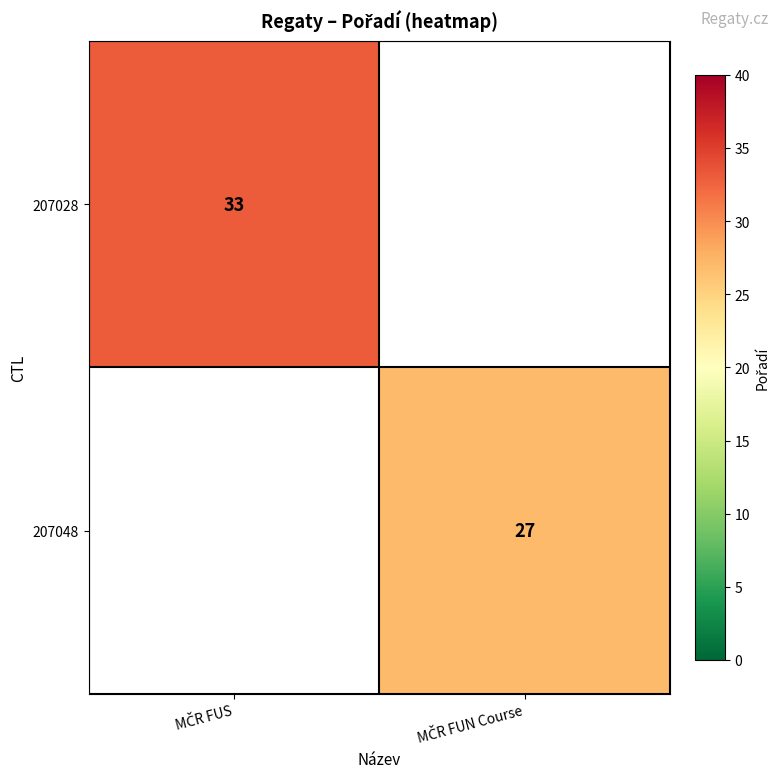

At which category does the chart reach its peak across all series?

MČR FUS